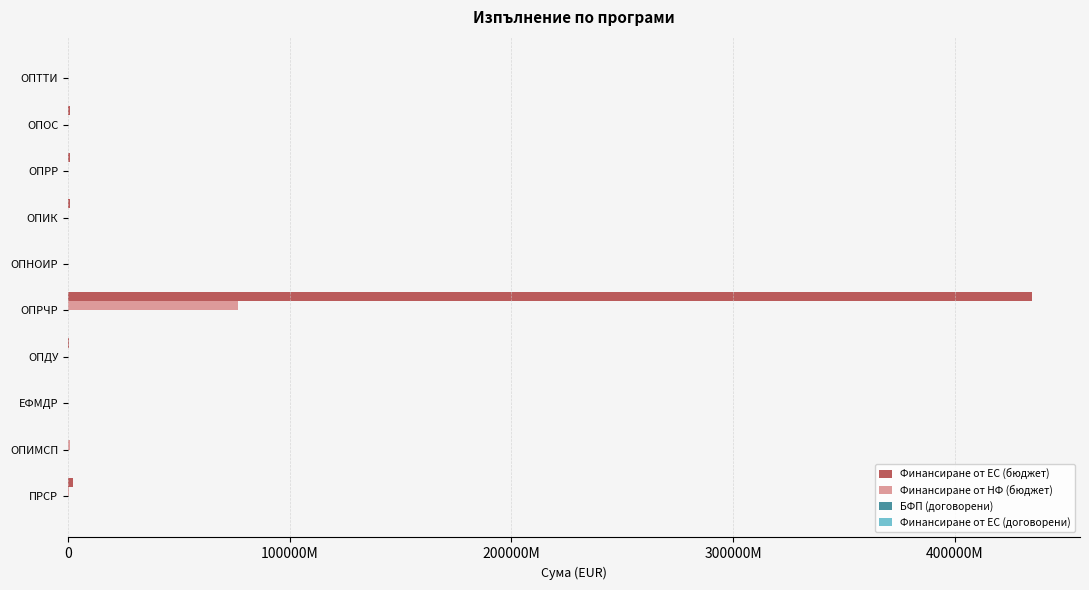

How many values in the БФП (договорени) series are below 17081714?

5